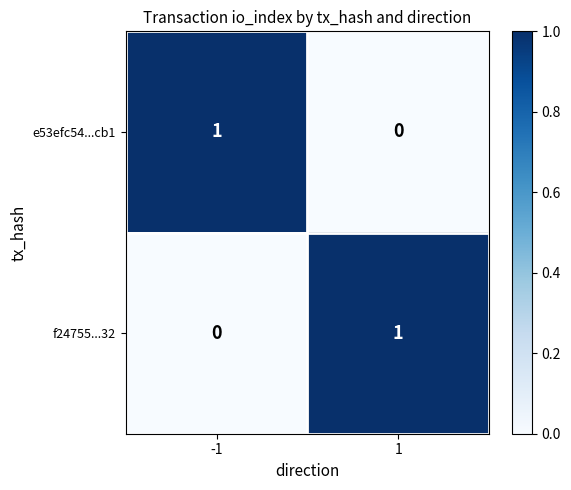

The value of e53efc54...cb1 at -1 is 1. True or false?

True